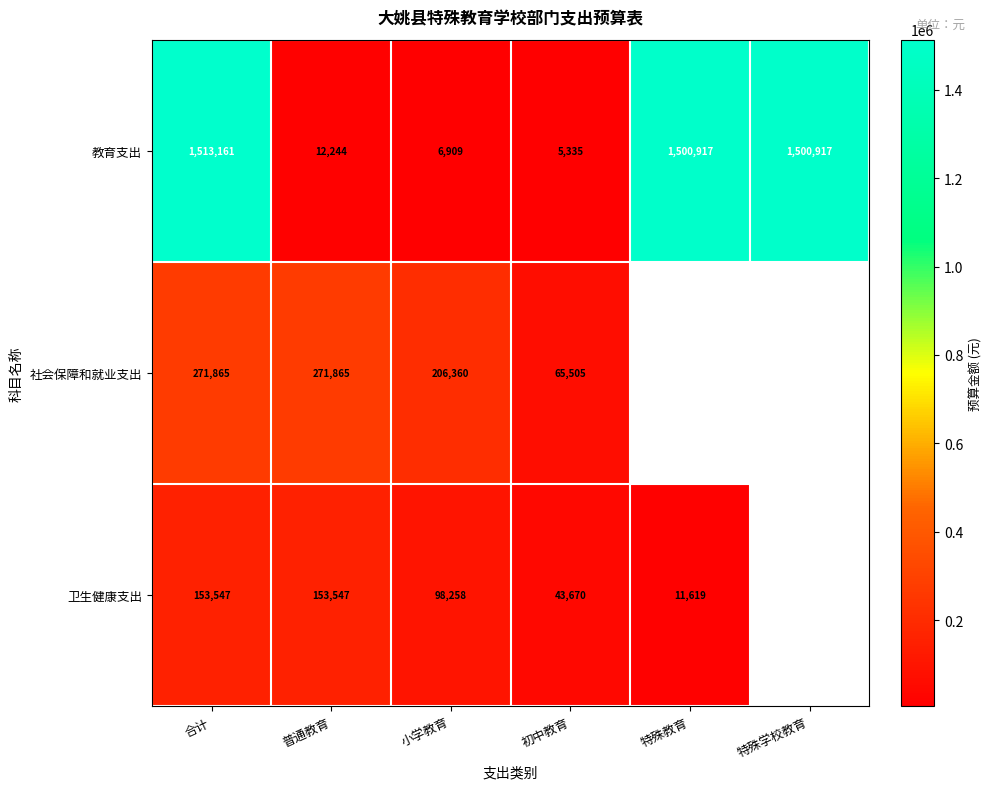

At which category is the sum across all series the highest?

合计